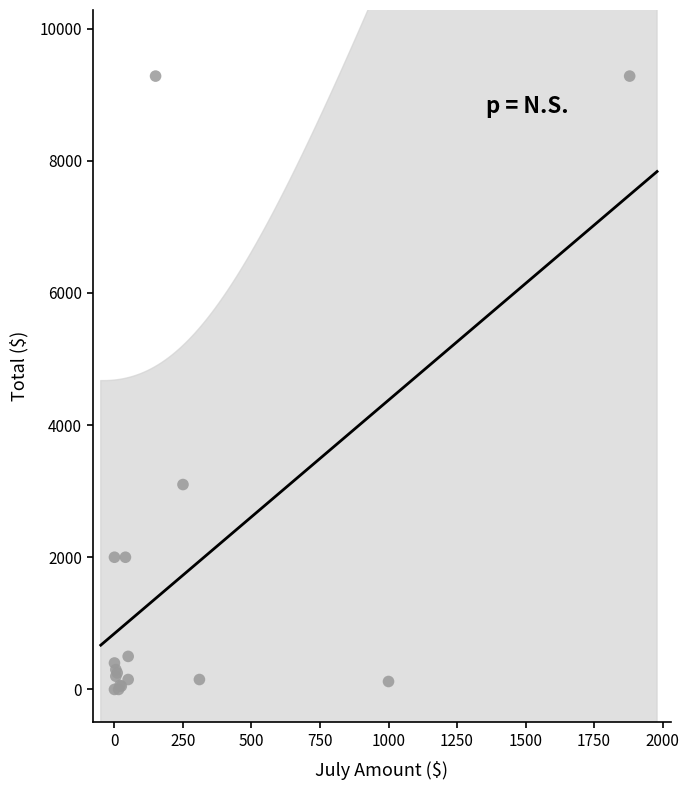

What Y value in the scatter plot is closest to 4640?

3100